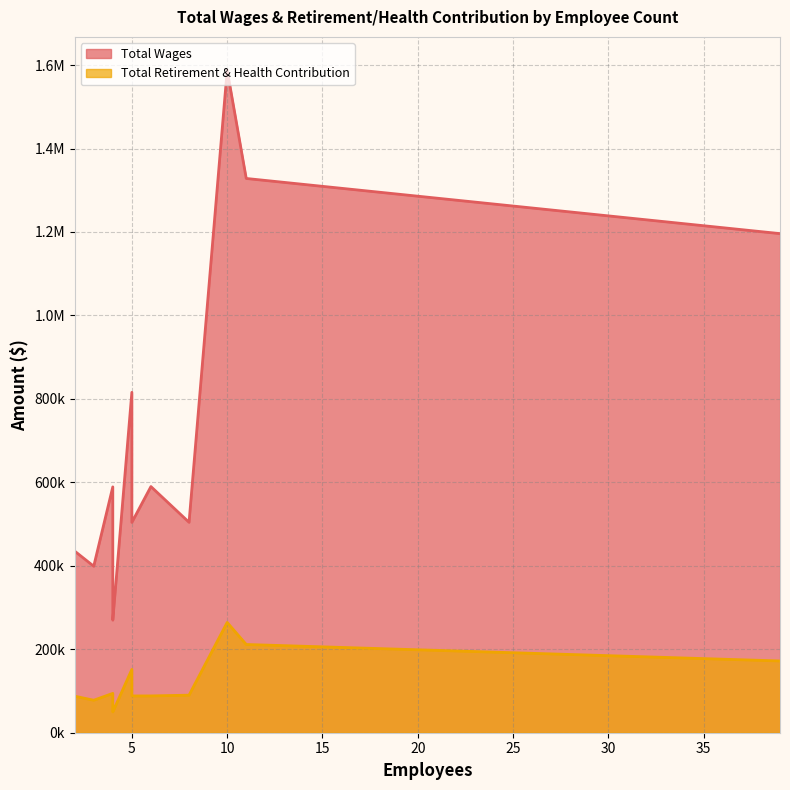

What is the total value across all series at 5?

967488